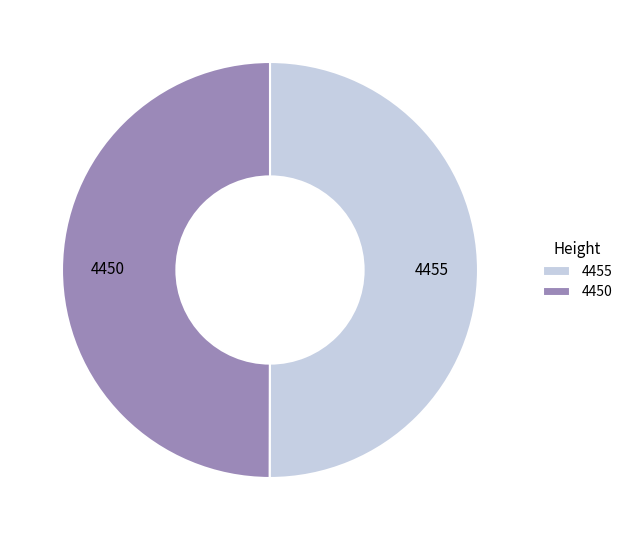

Is the sum of 4450 and 4455 greater than half?

Yes